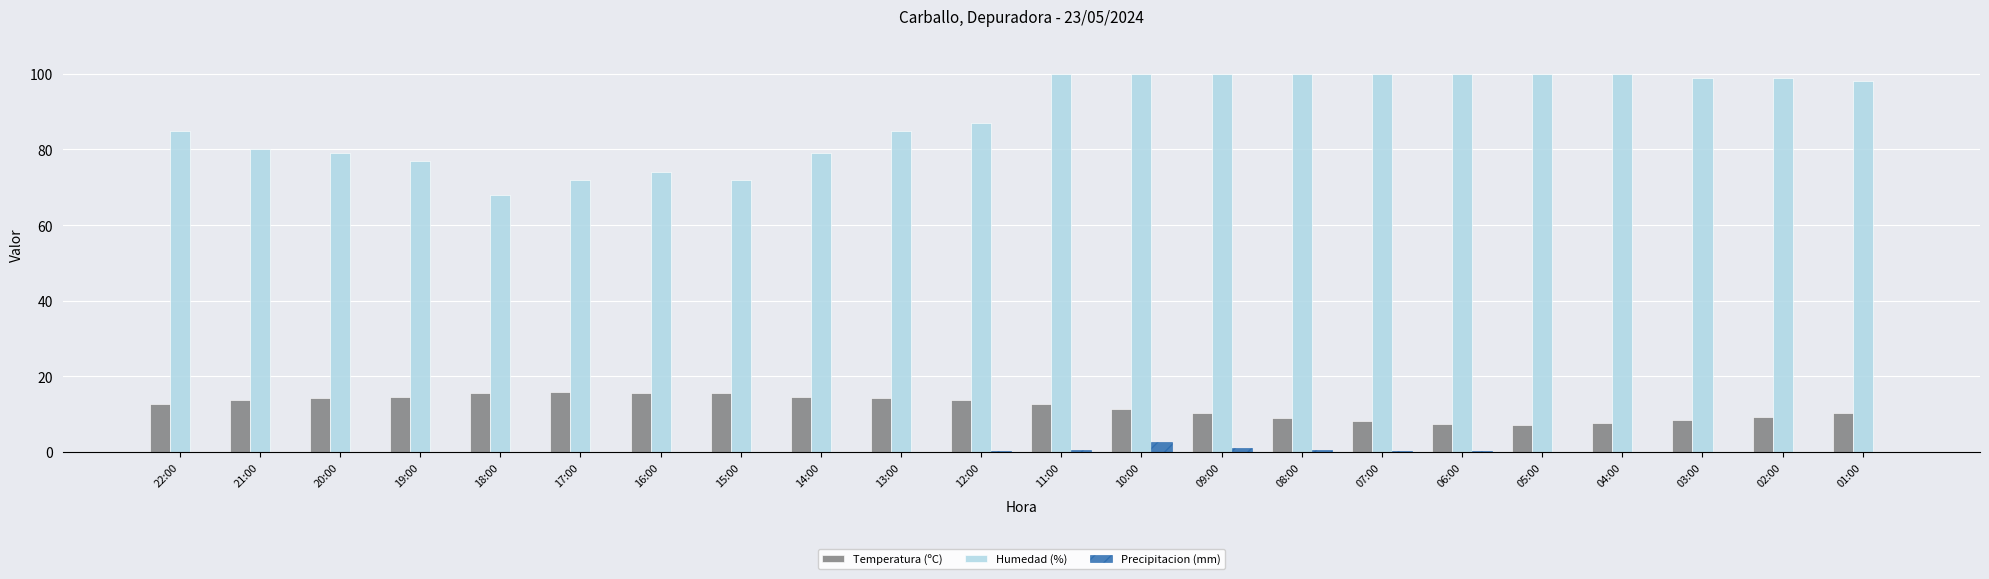

What is the sum of all Humedad (%) values?

1954.0